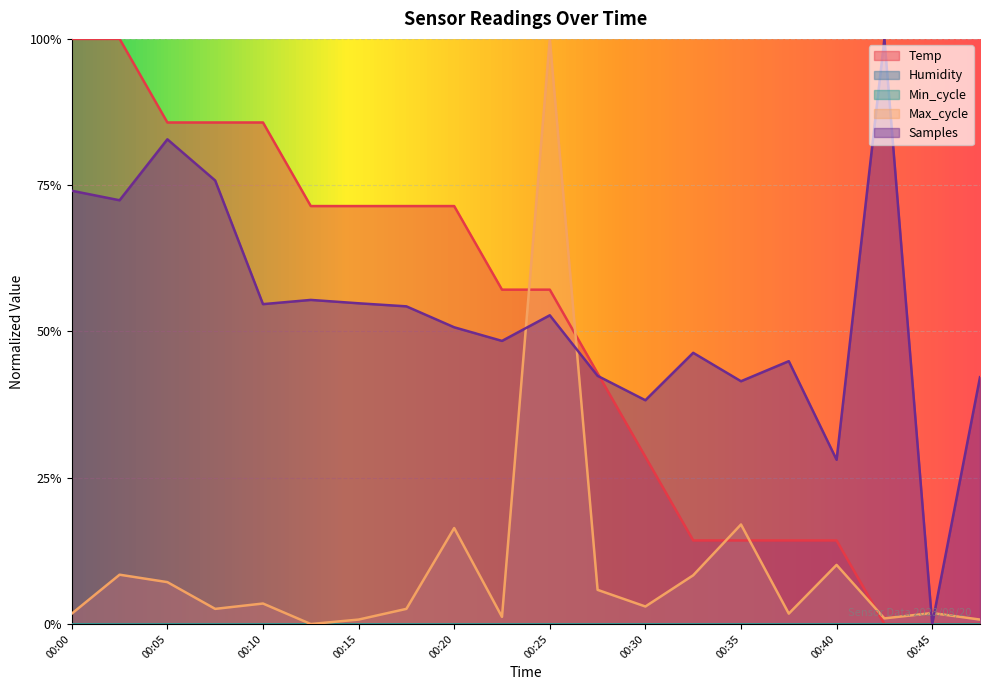

What is the difference between the highest and lowest values at 00:27?

0.4